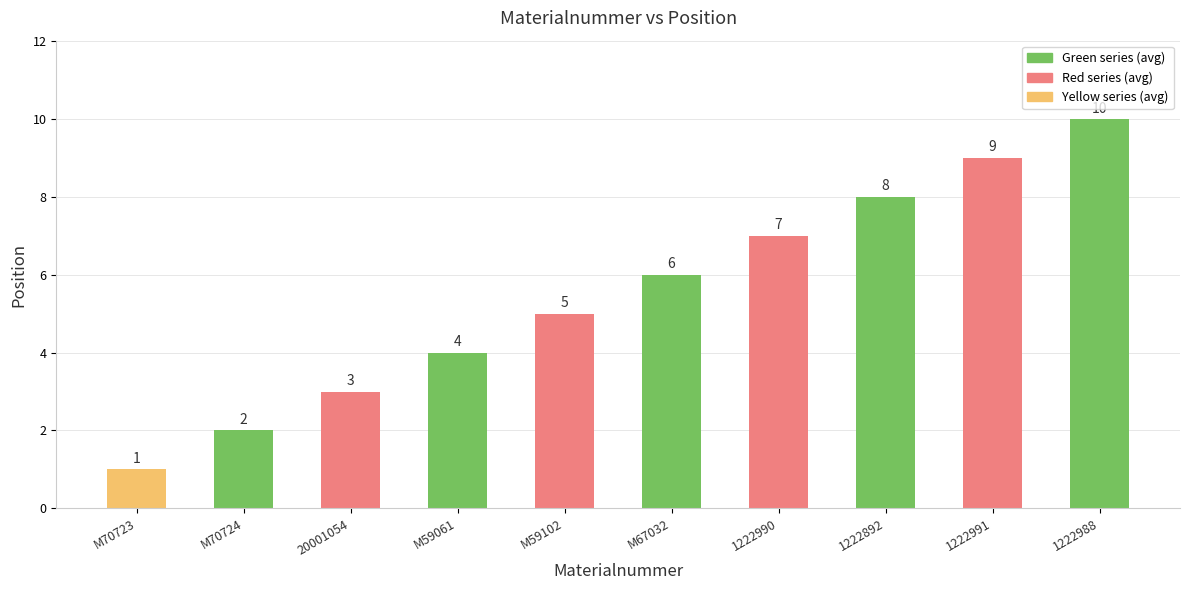

What is the label of the 9th bar from the right?

M70724